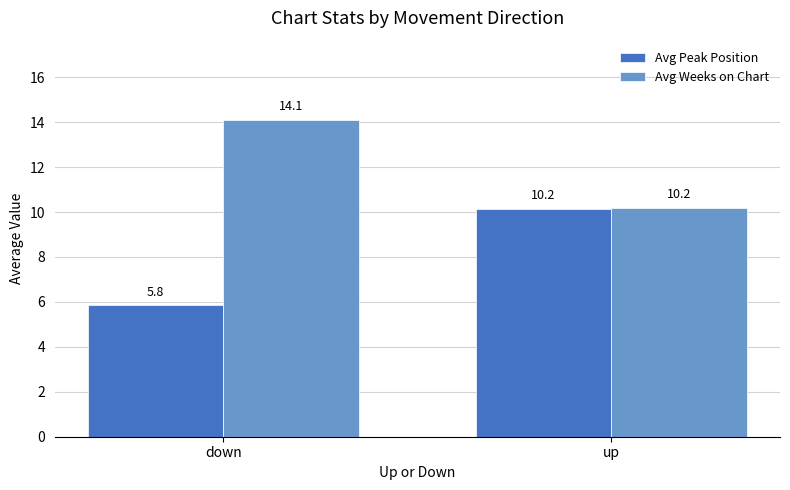

What is the difference between the Avg Peak Position values at down and up?

4.3